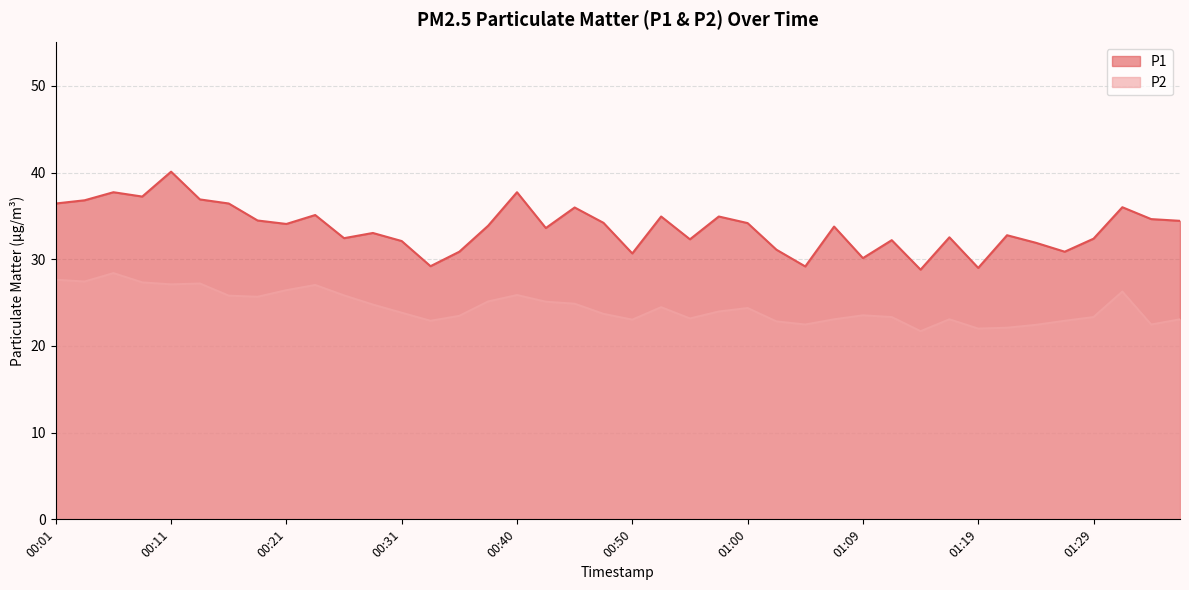

List the series in order of their overall mean, highest first.

P1, P2